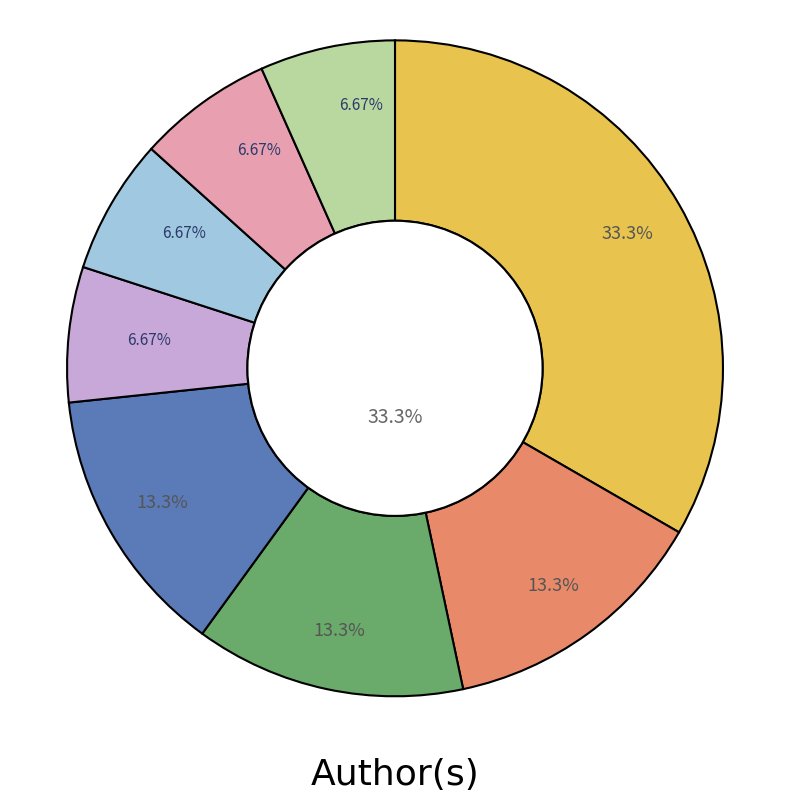

To the nearest percent, what is the difference between the largest and smallest slice percentages?

27%